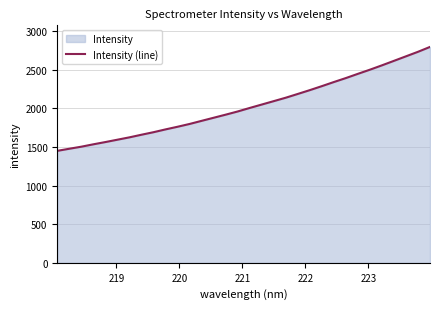

What is the smallest value displayed?

1450.9